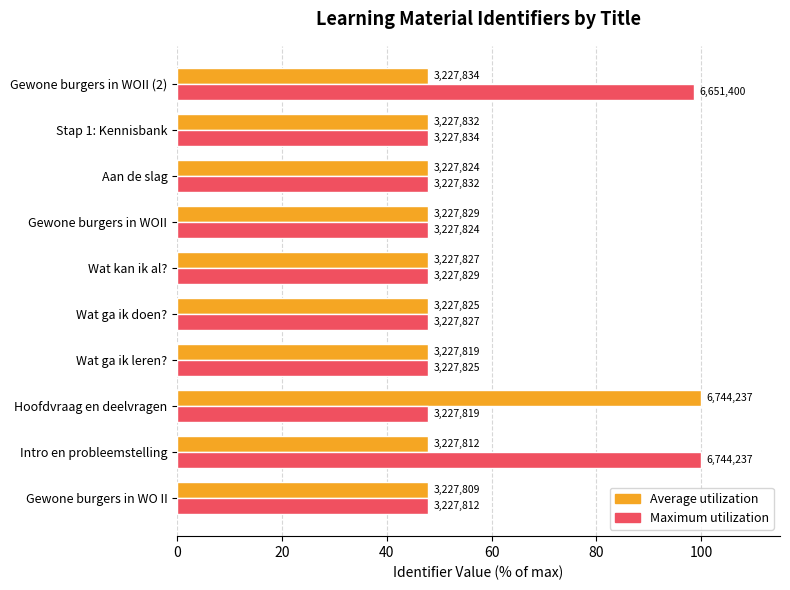

What is the average value of the Maximum utilization series?

58.2